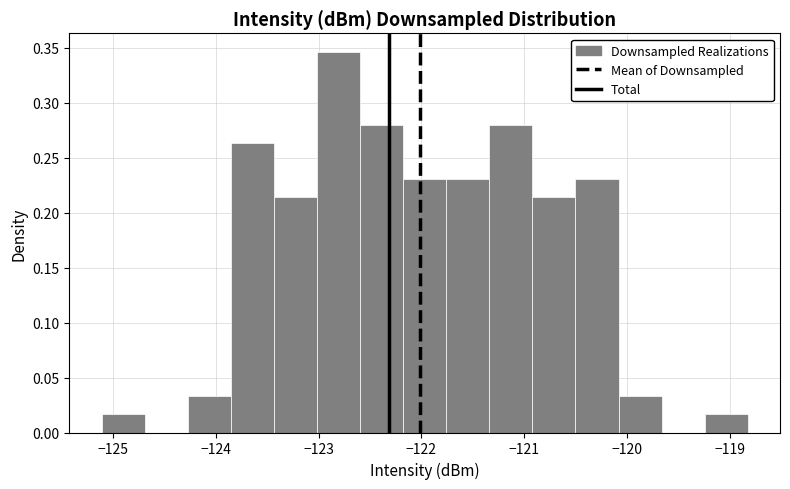

What is the height of the bar covering -122.2 to -121.8 on the x-axis? Neither the bar edges nor the heights are printed on the chart, so give them approximately, as read against the axes.

0.230